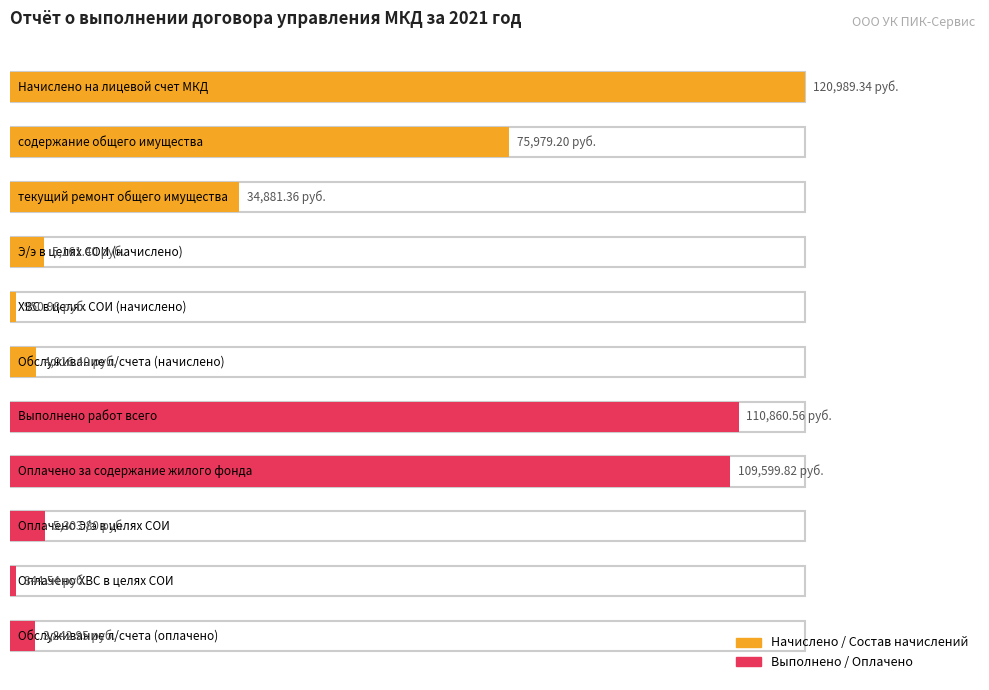

What is the approximate value at текущий ремонт общего имущества?

34881.4